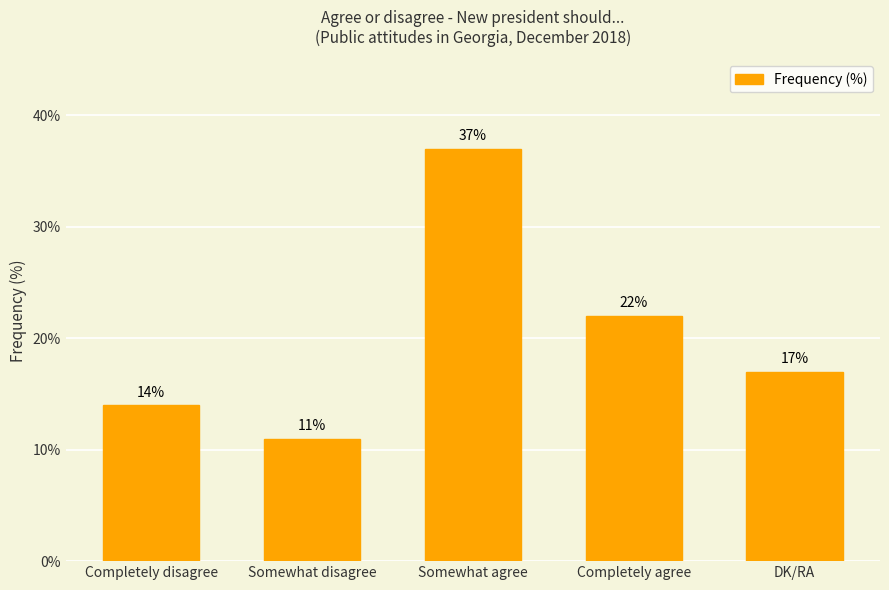

Rank the categories by value from lowest to highest.

Somewhat disagree, Completely disagree, DK/RA, Completely agree, Somewhat agree